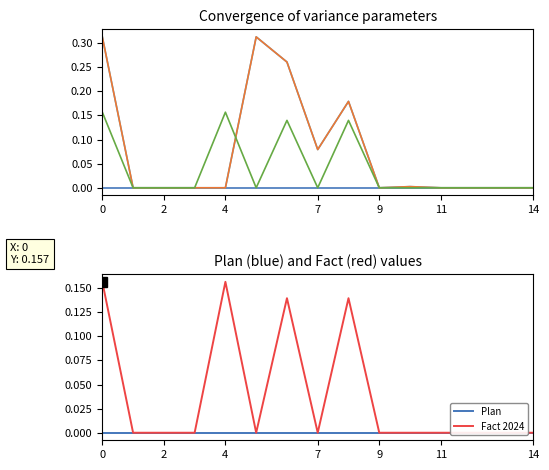

How many interior local valleys does the Balance as of 01.01.2024 series have?

2